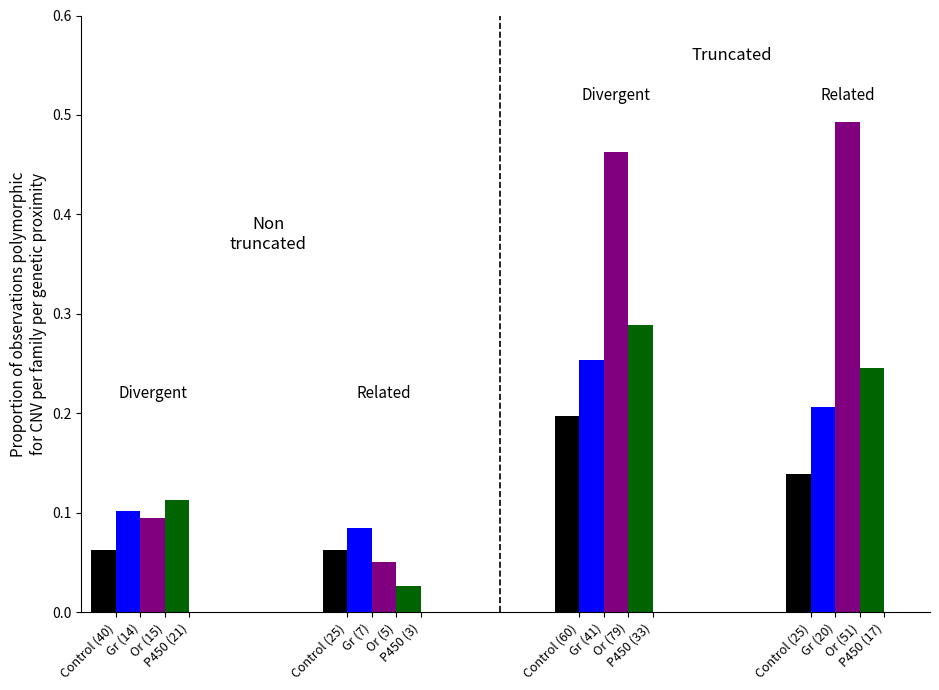

How many bars are there in each group?

4